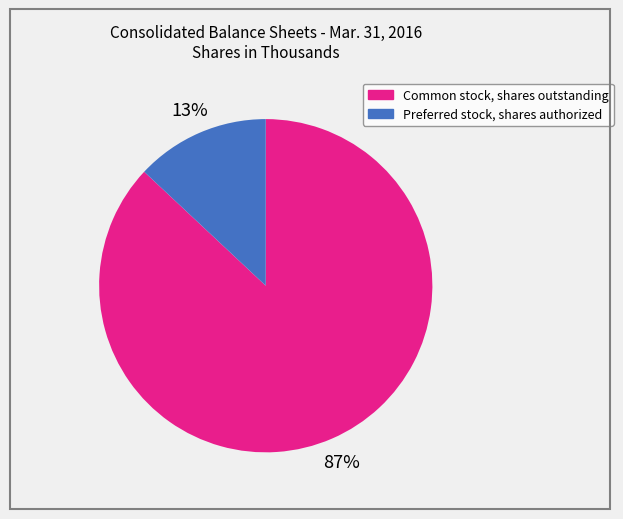

Rank the categories by value from highest to lowest.

Common stock, shares outstanding, Preferred stock, shares authorized